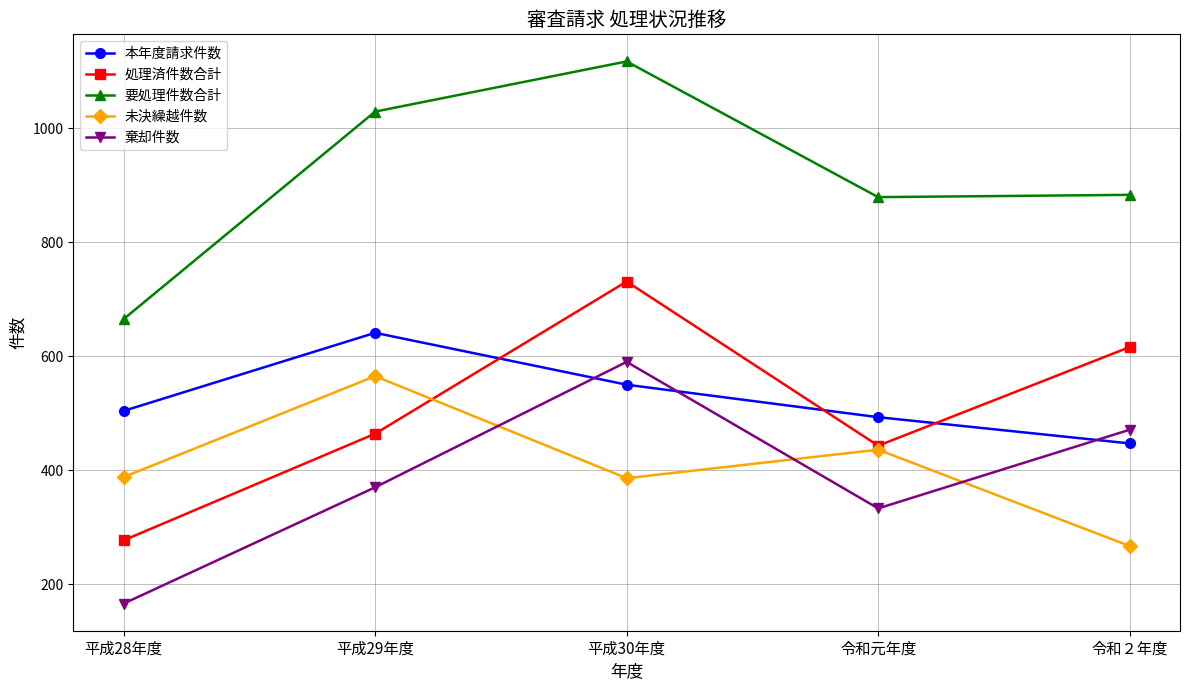

Is it true that 要処理件数合計 equals 1515 at 令和２年度?

False